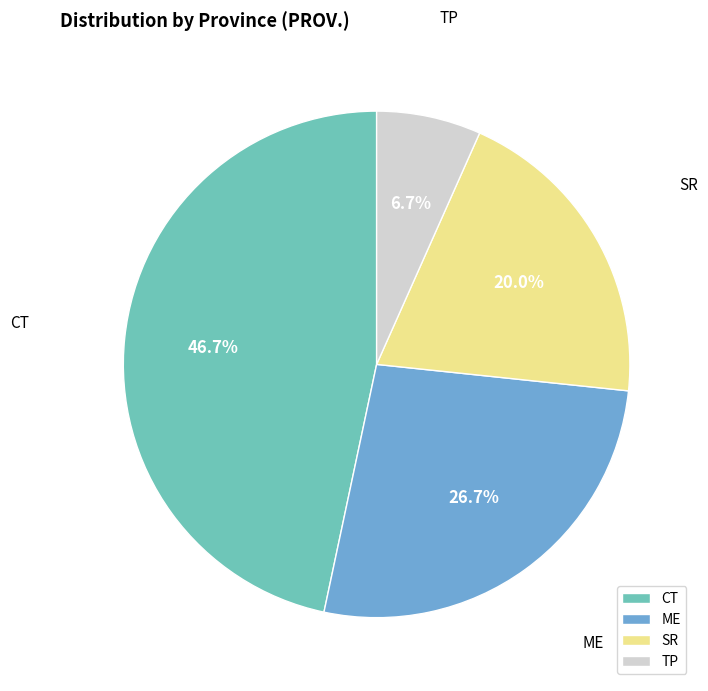

Is it true that TP is 12% of the pie?

False